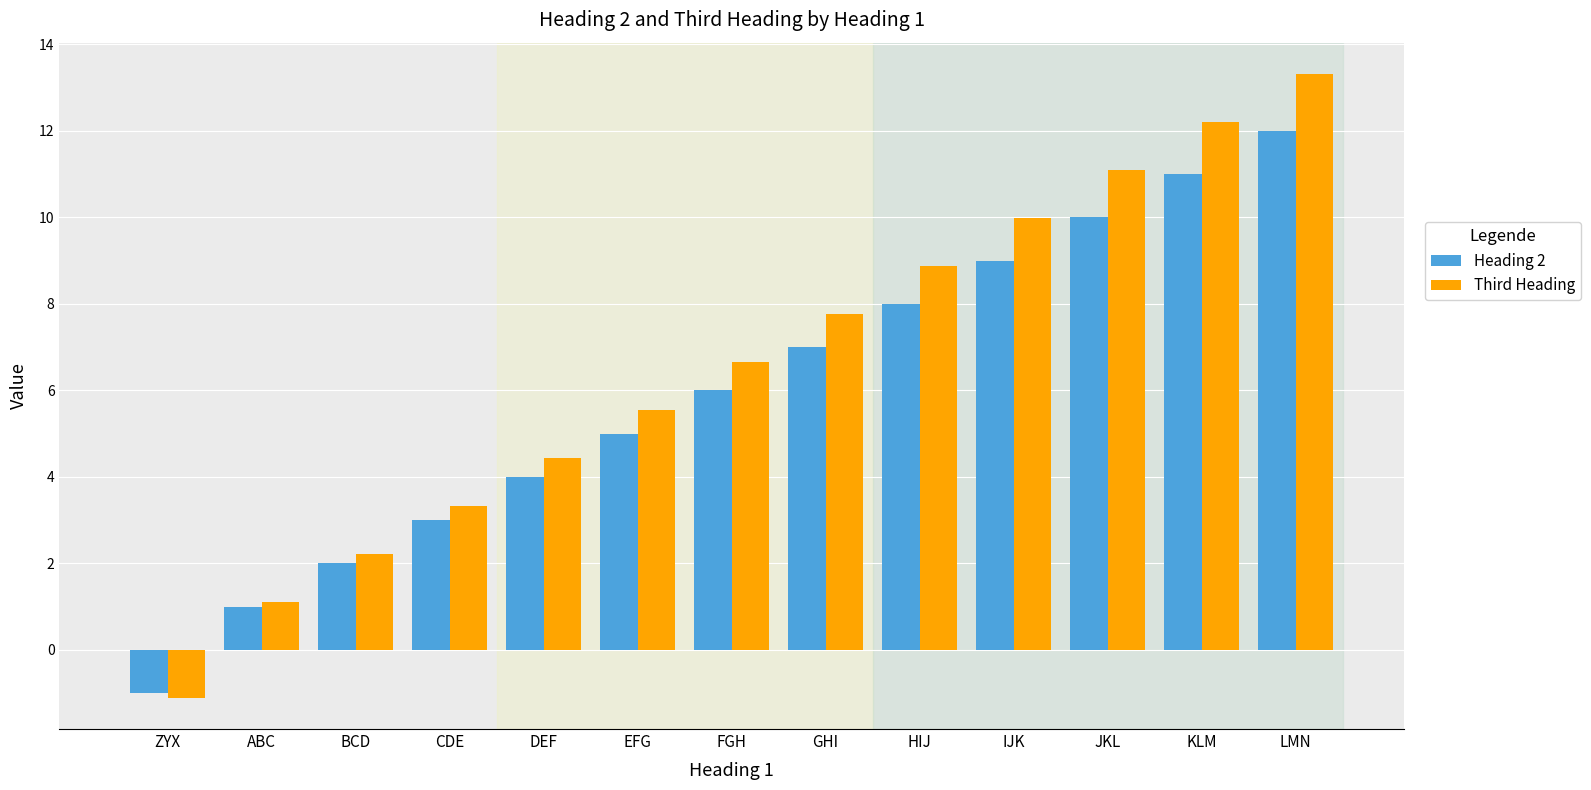

What is the lowest value of the Heading 2 series?

-1.0